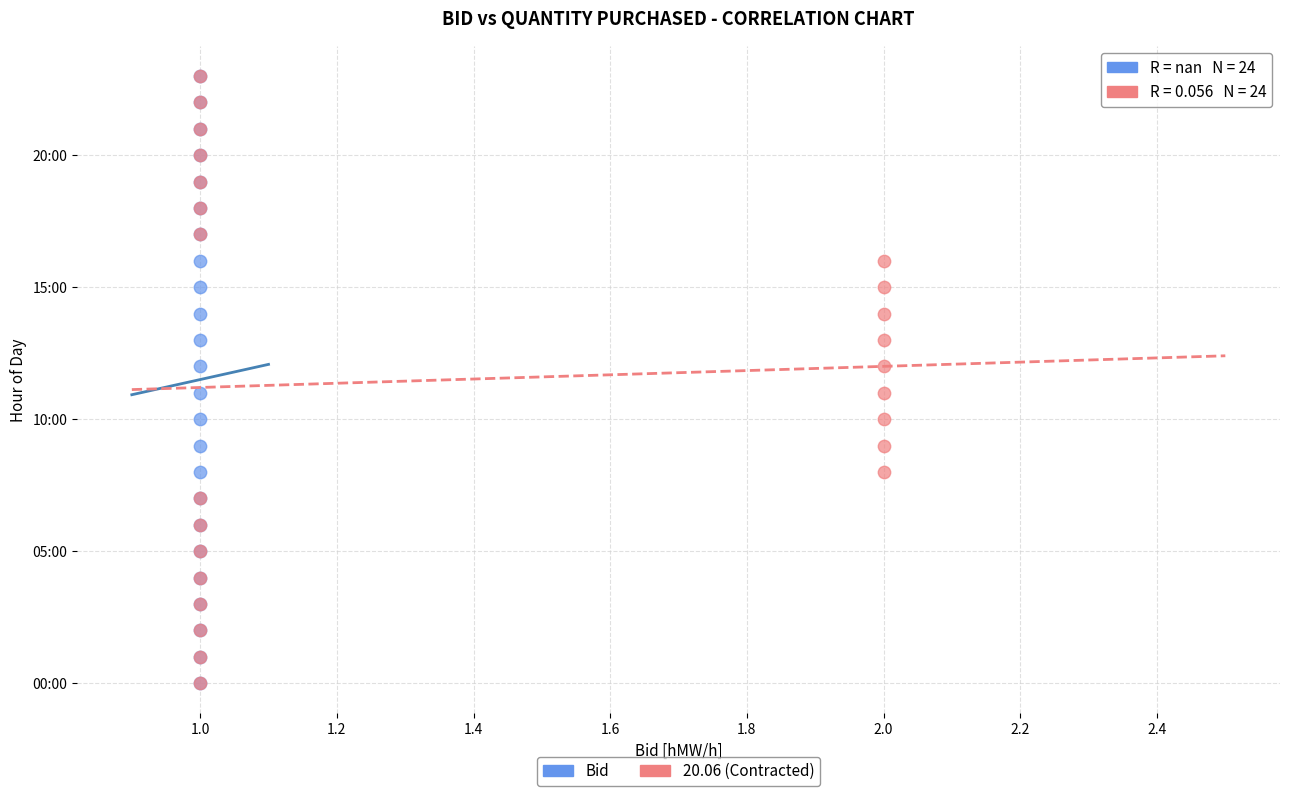

What are all the series names shown in the legend?

Bid, 20.06 (Contracted)